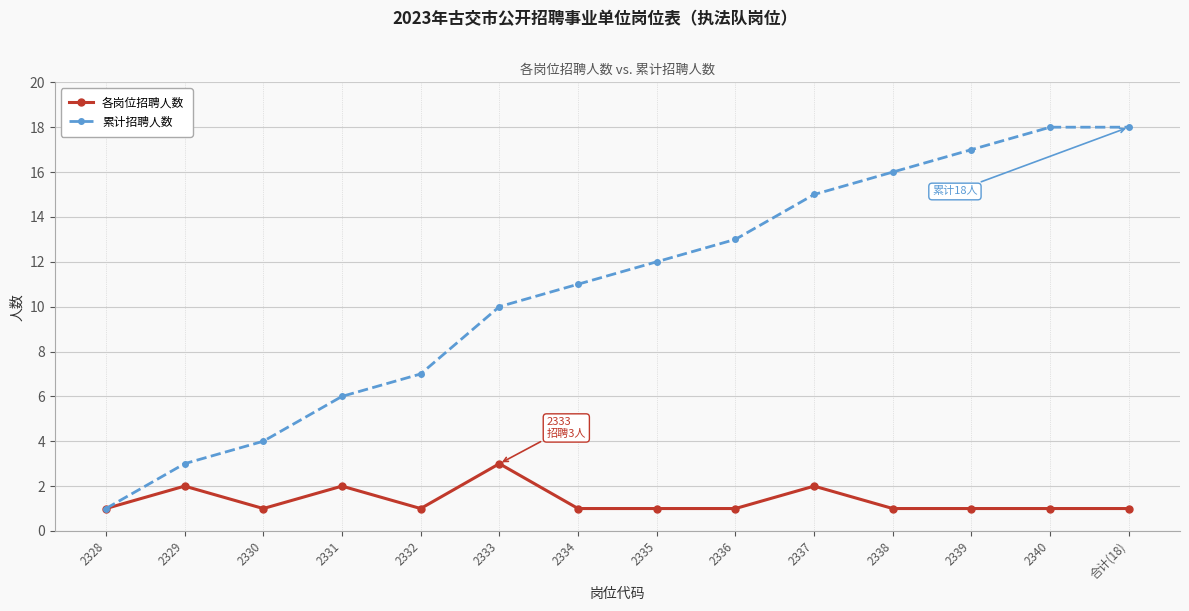

What is the sum of all 累计招聘人数 values?

151